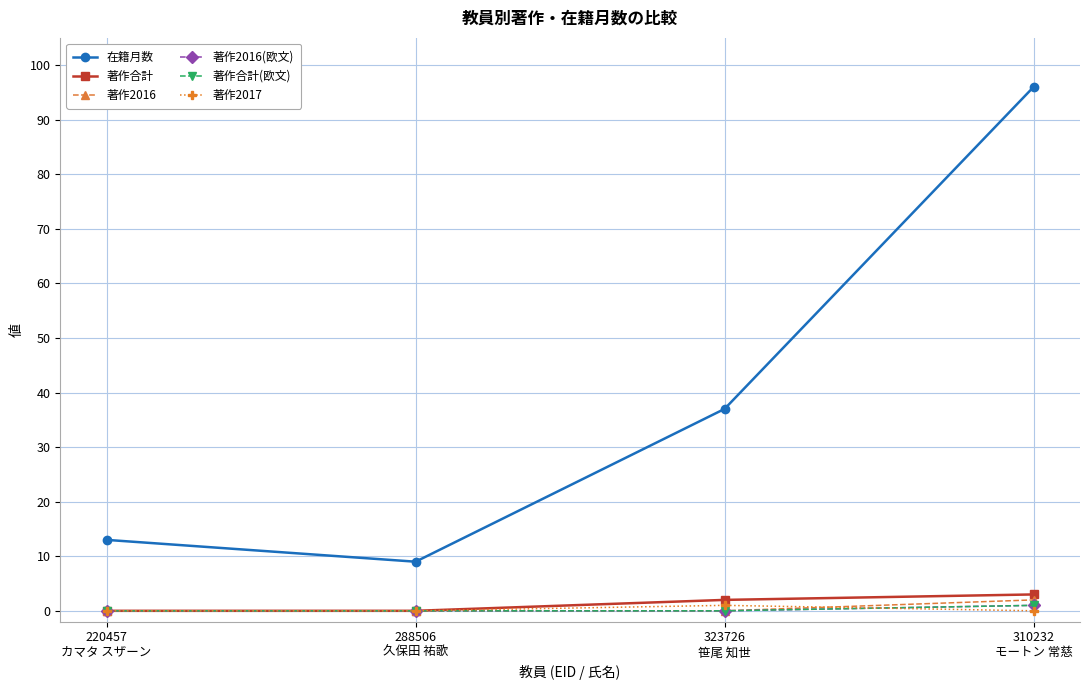

Reading left to right, list all the values displayed in this chart.

在籍月数: 13	9	37	96
著作合計: 0	0	2	3
著作2016: 0	0	0	2
著作2016(欧文): 0	0	0	1
著作合計(欧文): 0	0	0	1
著作2017: 0	0	1	0